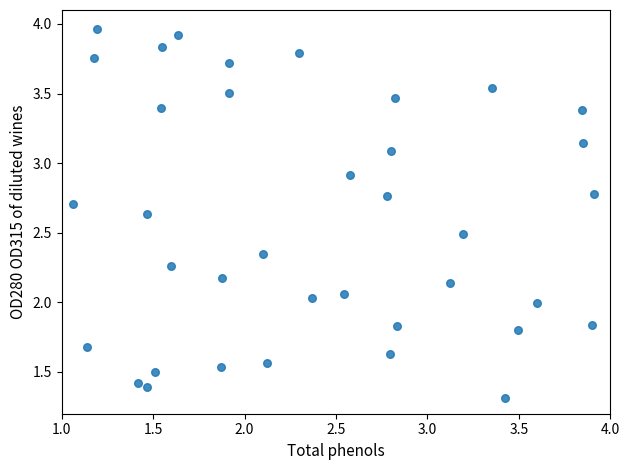

Count the number of points in this scatter plot.

37